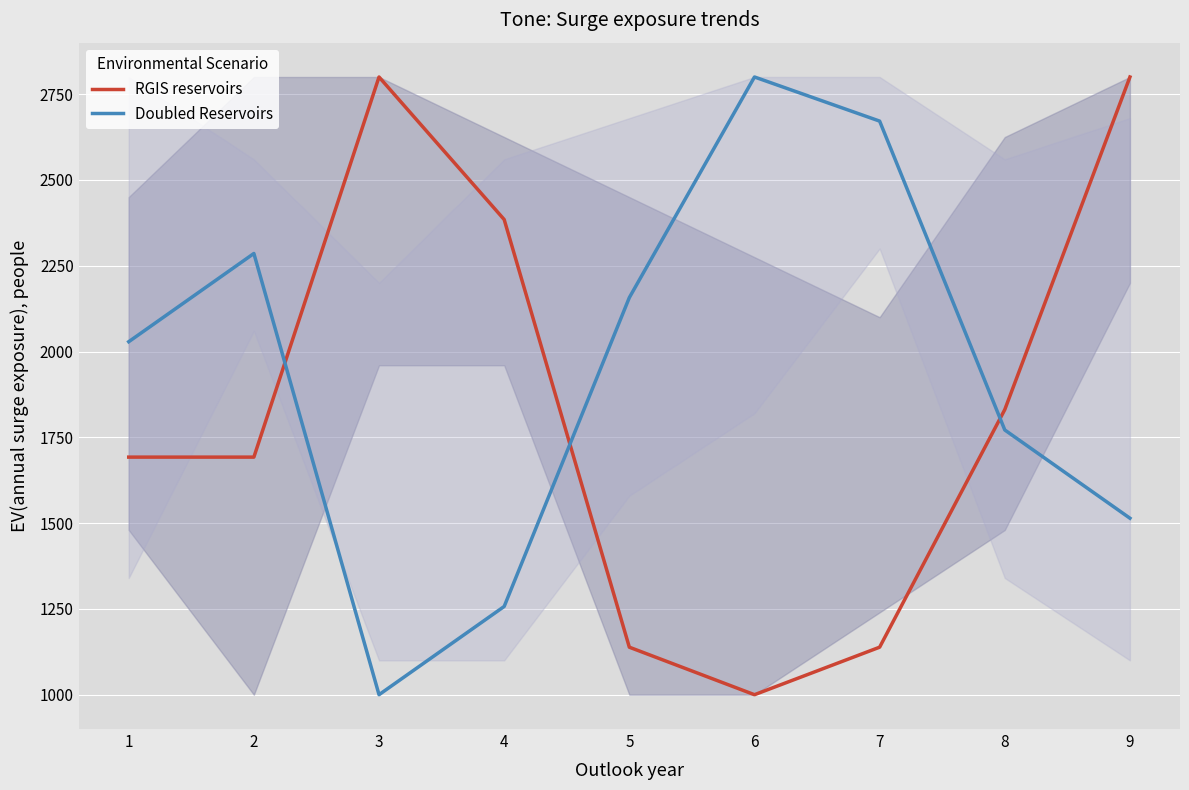

What is the sum of the RGIS reservoirs values at 3 and 8?

4630.8